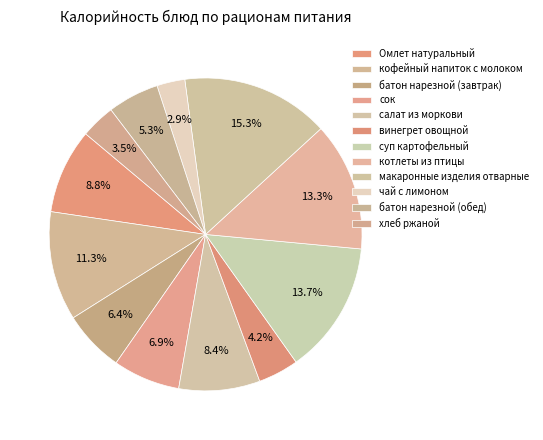

To the nearest percent, what is the difference between the винегрет овощной and котлеты из птицы slice percentages?

9%